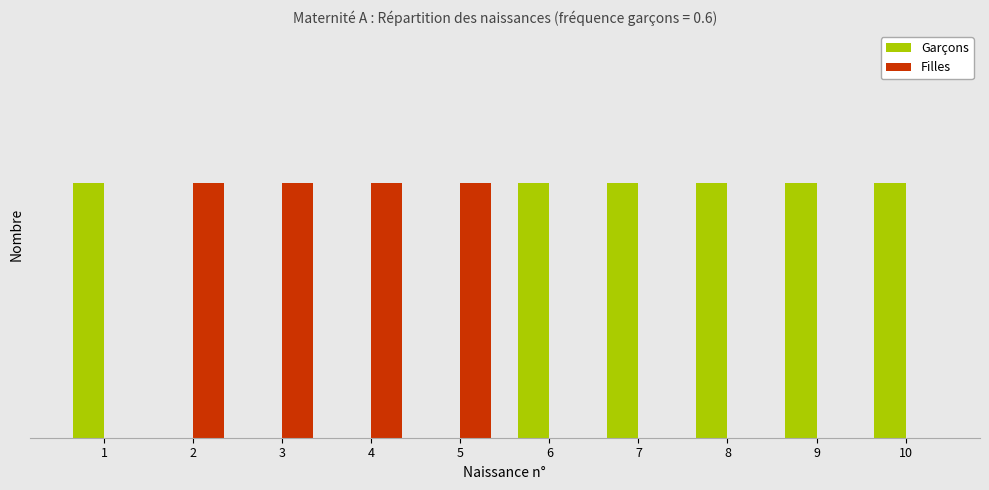

What are all the series names shown in the legend?

Garçons, Filles